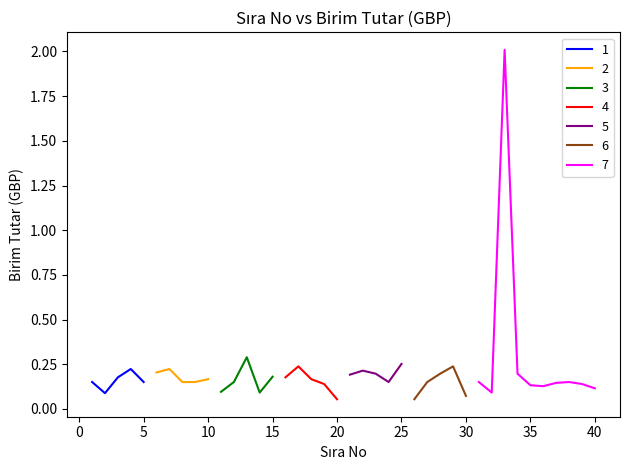

Which has a higher value, 7 or 14?

7